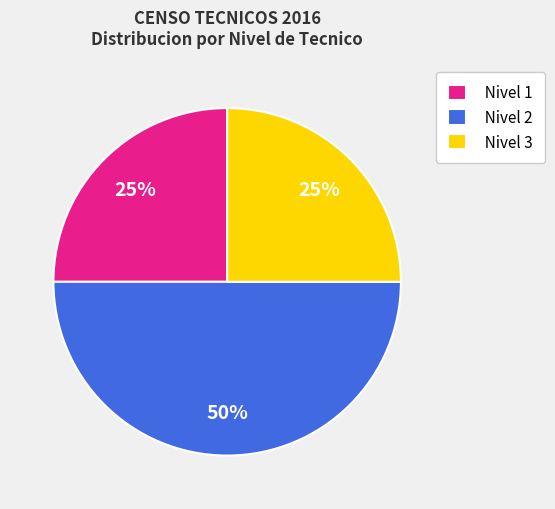

What is the ratio of the value at Nivel 3 to the value at Nivel 1?

1.0